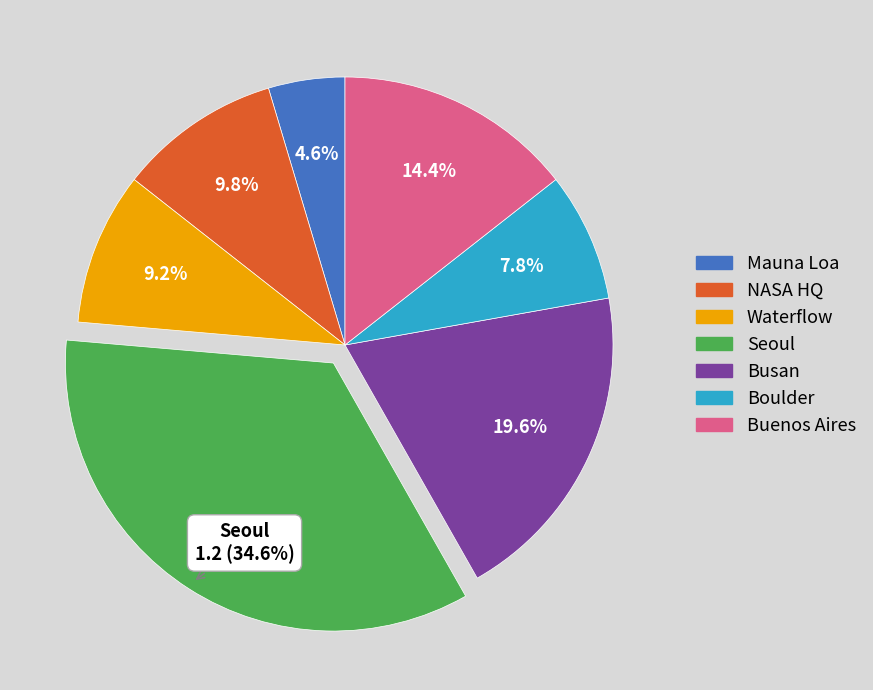

Does any single category account for the majority?

No